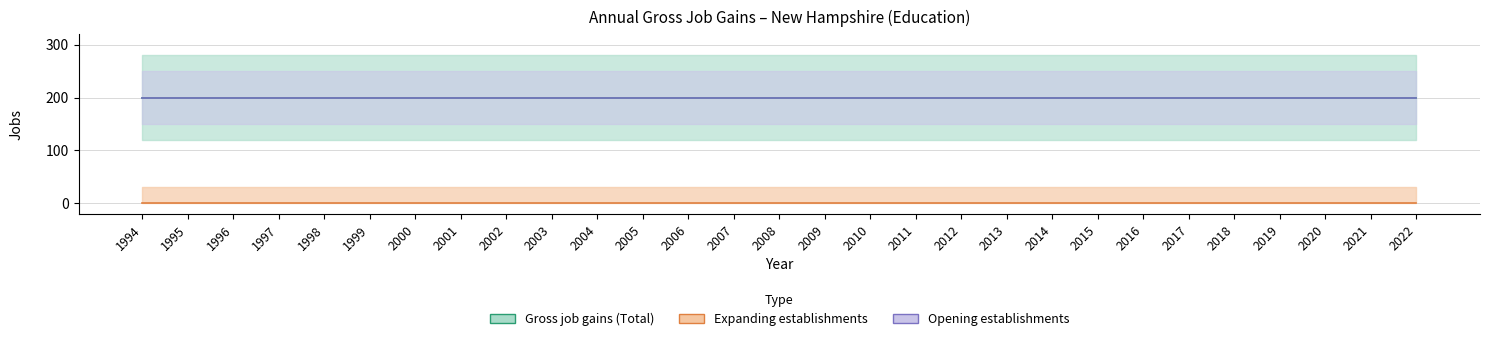

At 2013, list the series in order from smallest to largest.

Expanding establishments, Gross job gains (Total), Opening establishments